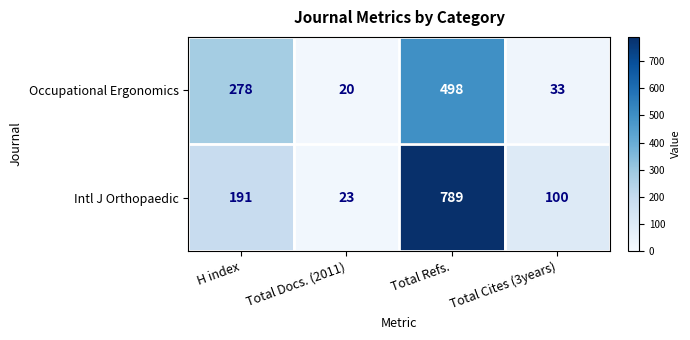

What is the spread (max minus min) of values at H index?

87